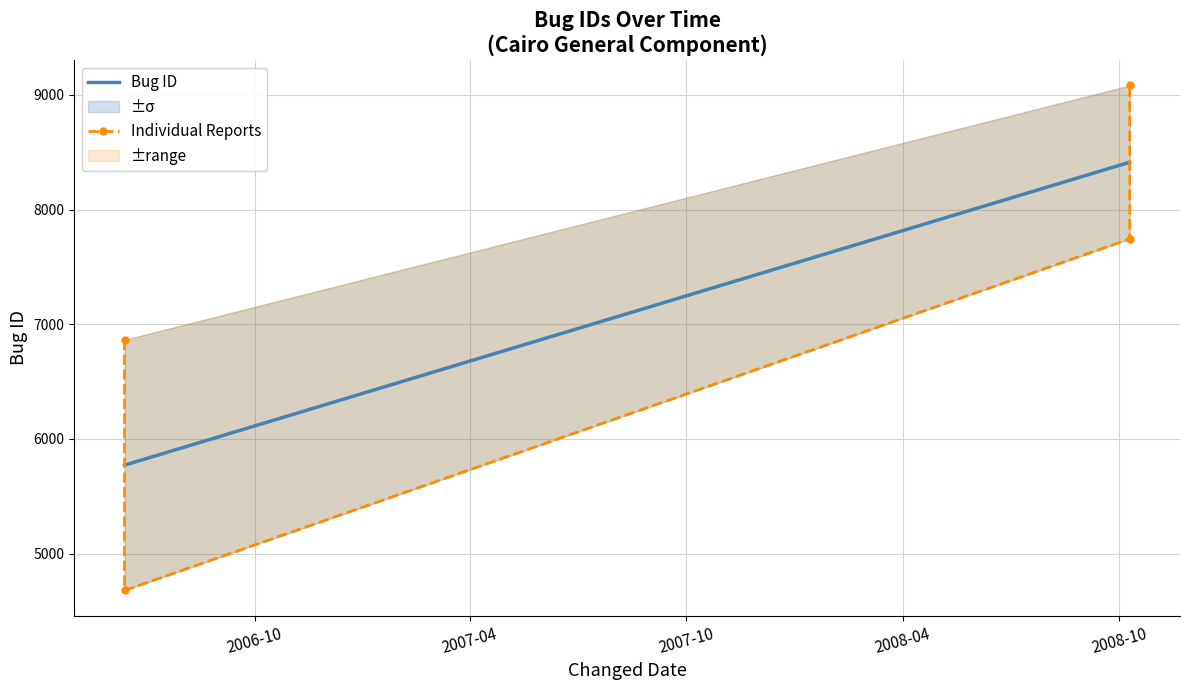

Rank the categories by value from highest to lowest.

2008-10-10, 2008-10-10, 2006-06-13, 2006-06-13